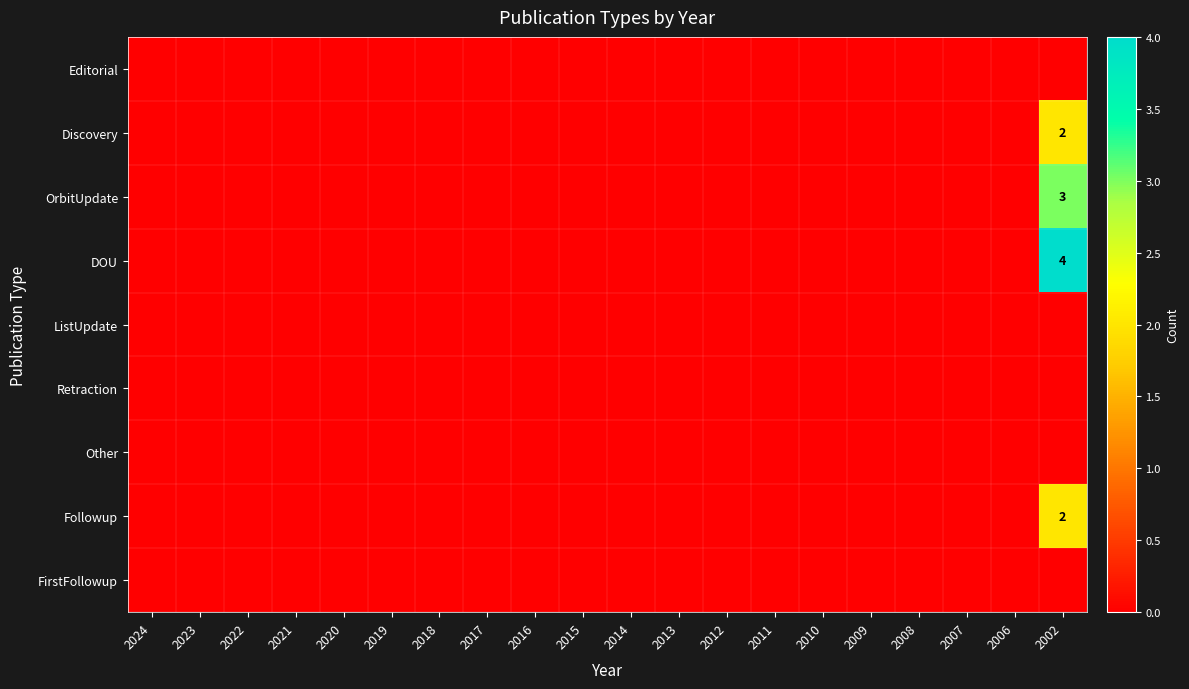

At which category does the chart reach its minimum across all series?

2024